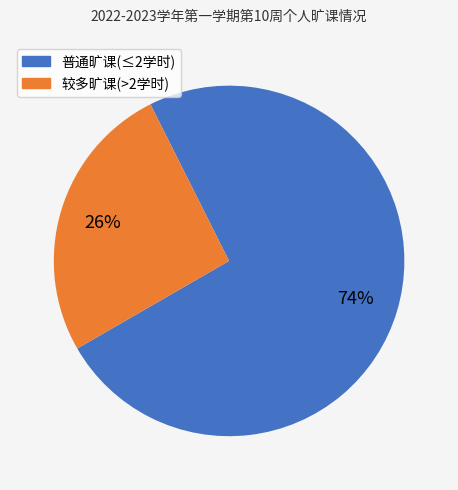

To the nearest percent, what is the difference between the largest and smallest slice percentages?

48%